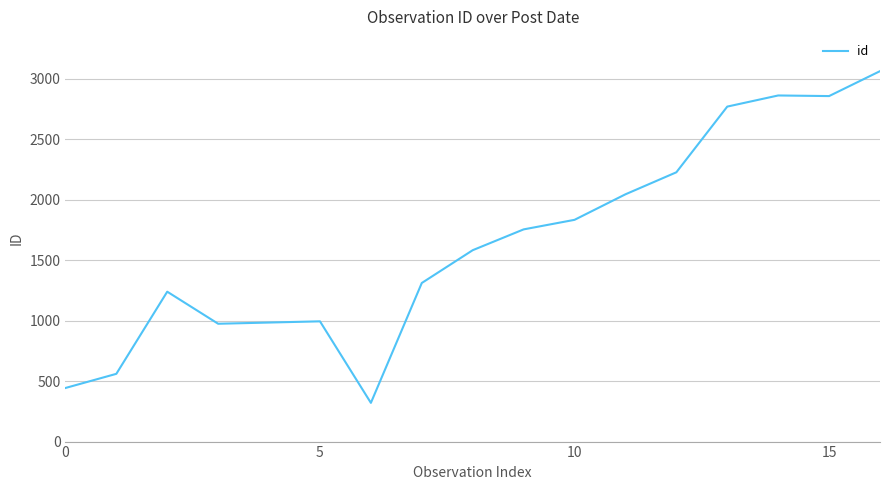

How many lines are shown in the chart?

1